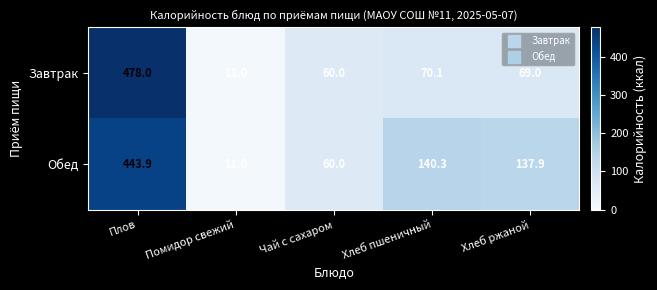

What is the difference between the second highest and second lowest values in the Обед series?

80.3